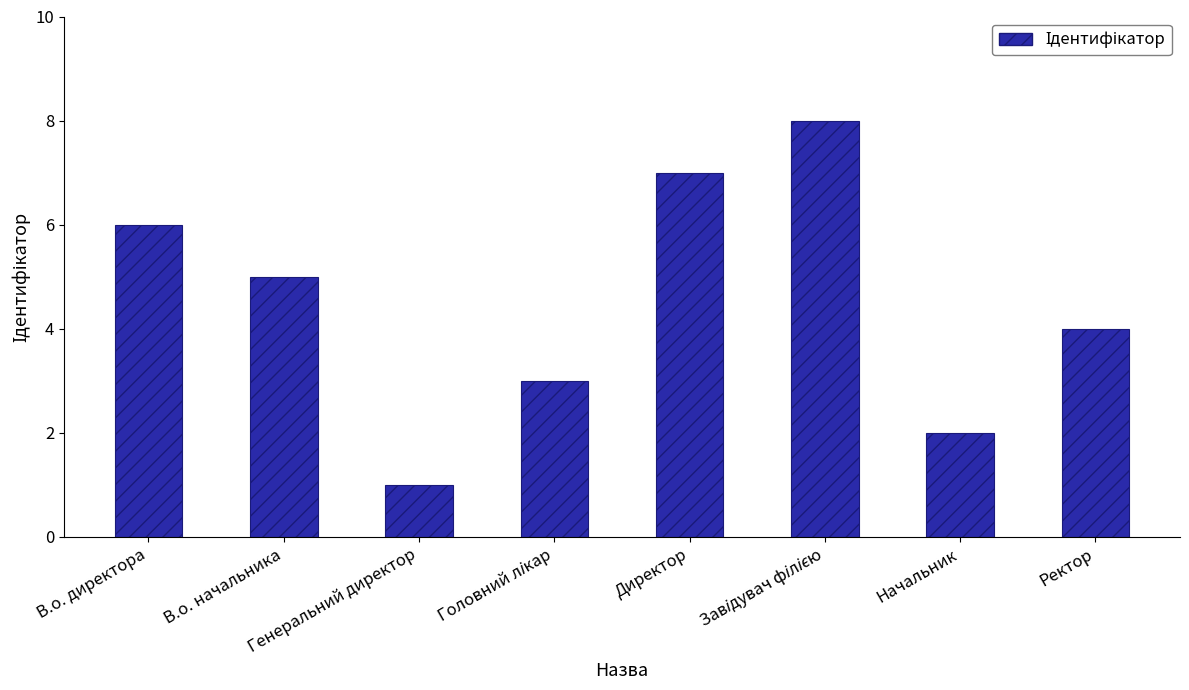

What is the value of the 6th bar from the left?

8